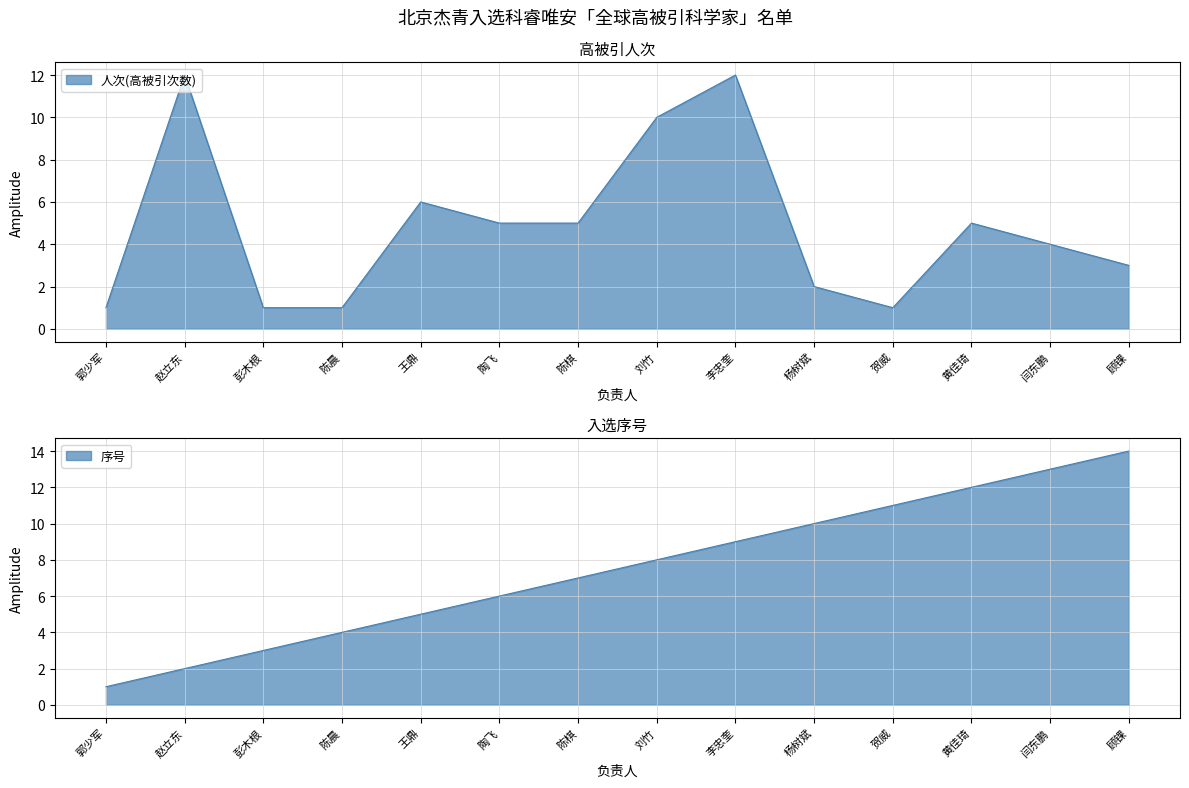

How many categories are shown in the chart?

14